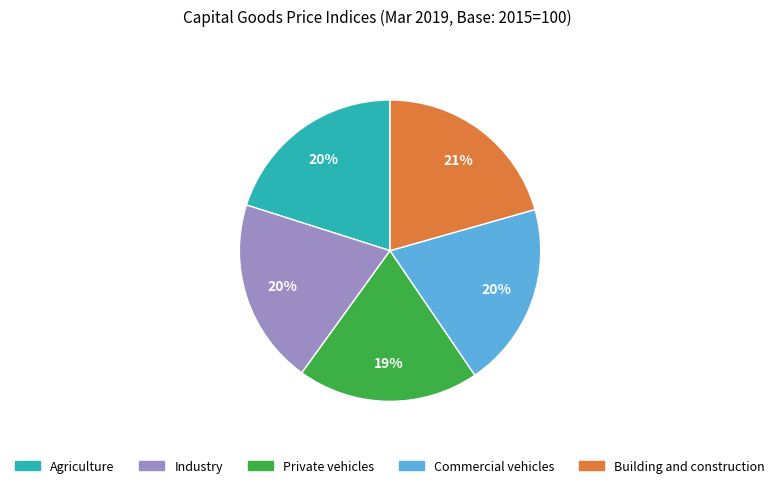

Approximately how many times larger is the value at Agriculture compared to Building and construction?

1.0